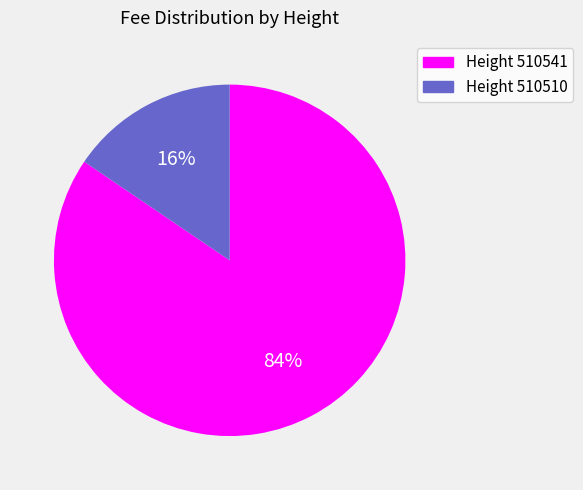

Between Height 510510 and Height 510541, which is larger?

Height 510541